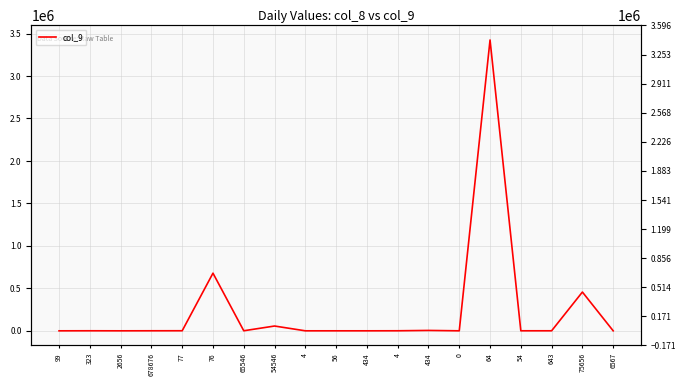

At which label does the data first exceed 534?

323